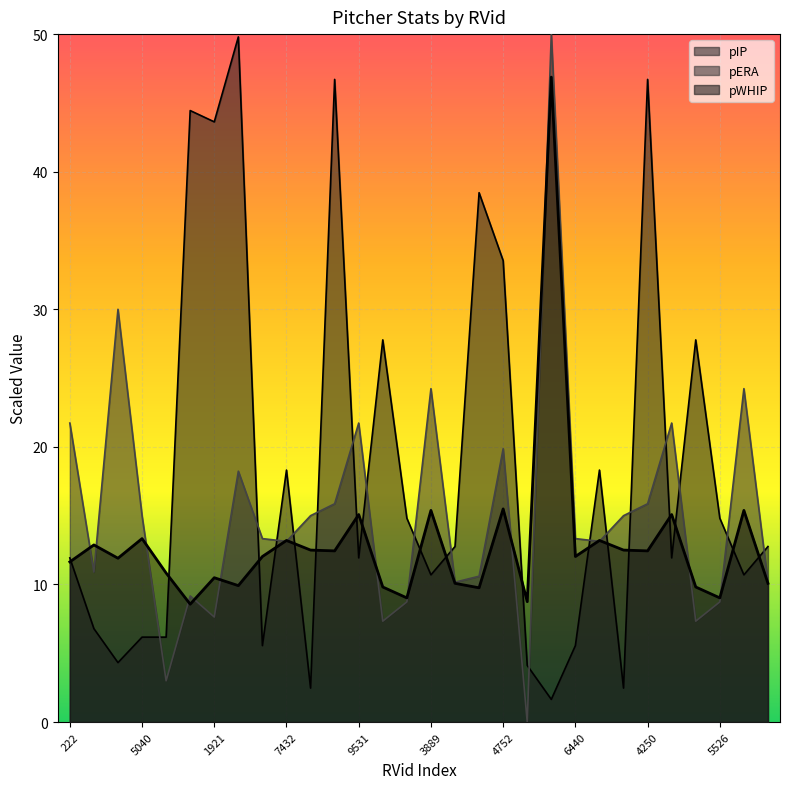

Which series changed the most between 1921 and 5171?

pIP